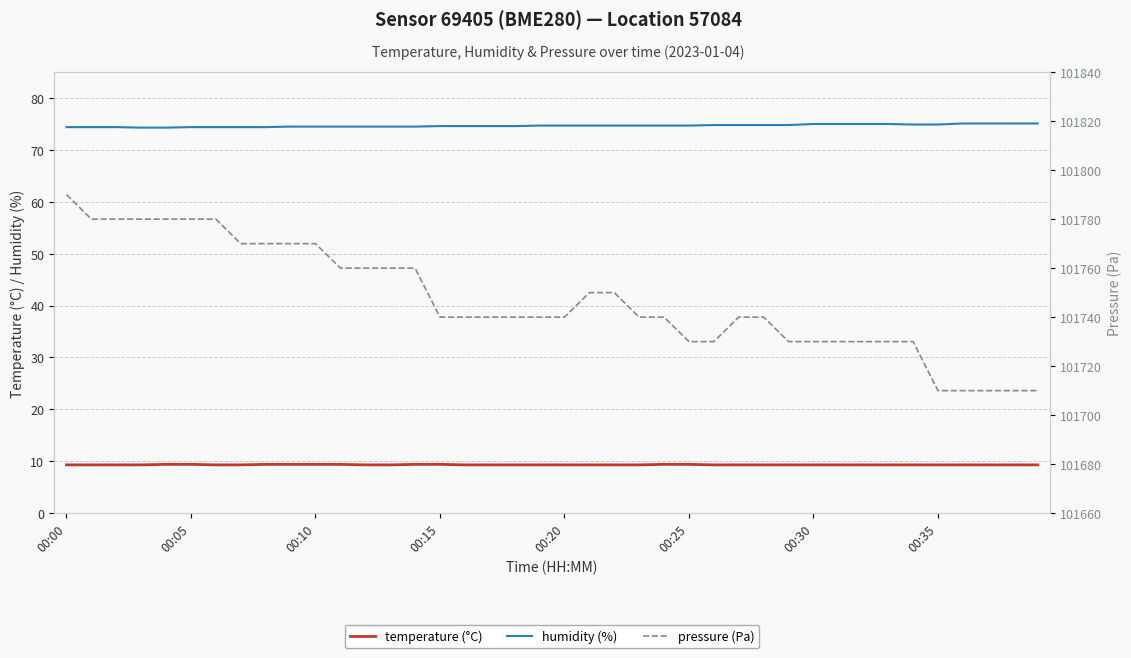

True or false: pressure (Pa) and humidity (%) cross at least once.

False